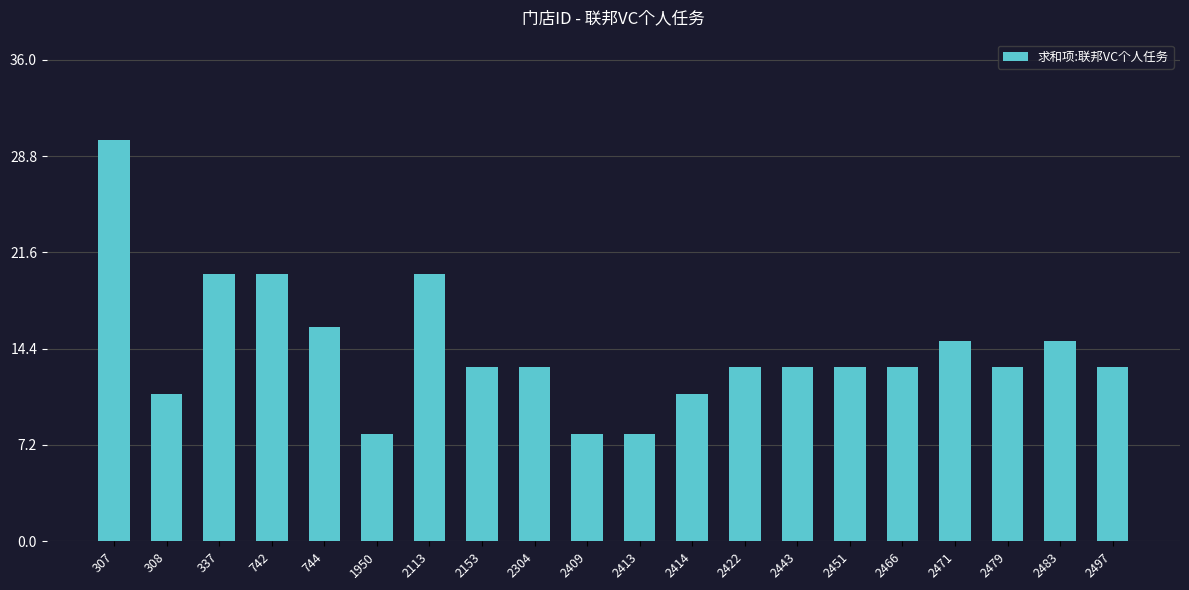

Is it true that the value at 2497 is 17?

False